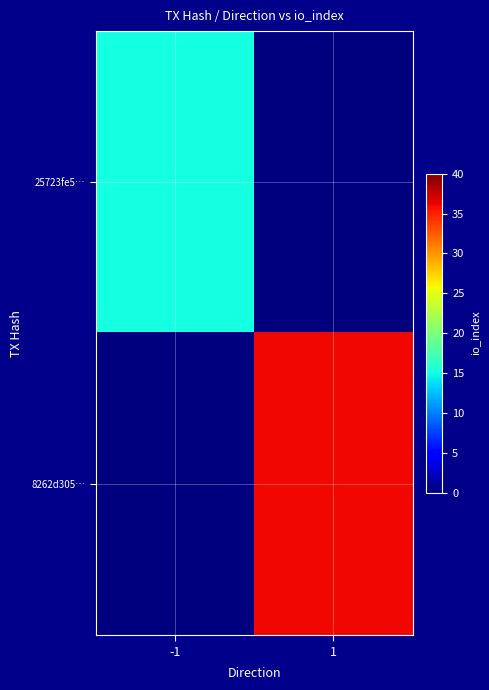

Which series changed the most between -1 and 1?

8262d305…